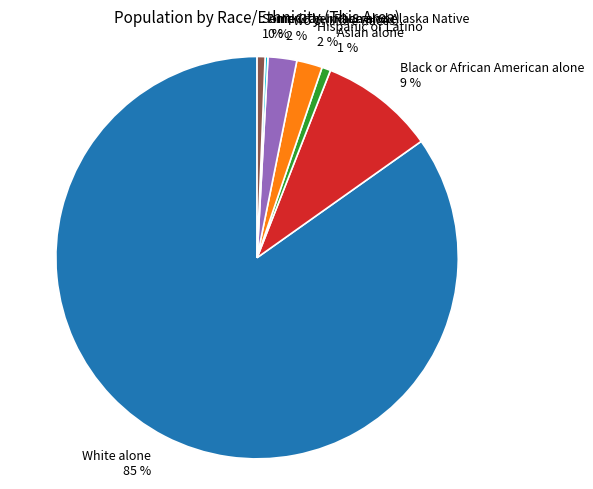

To the nearest percent, what is the difference between the largest and smallest slice percentages?

85%